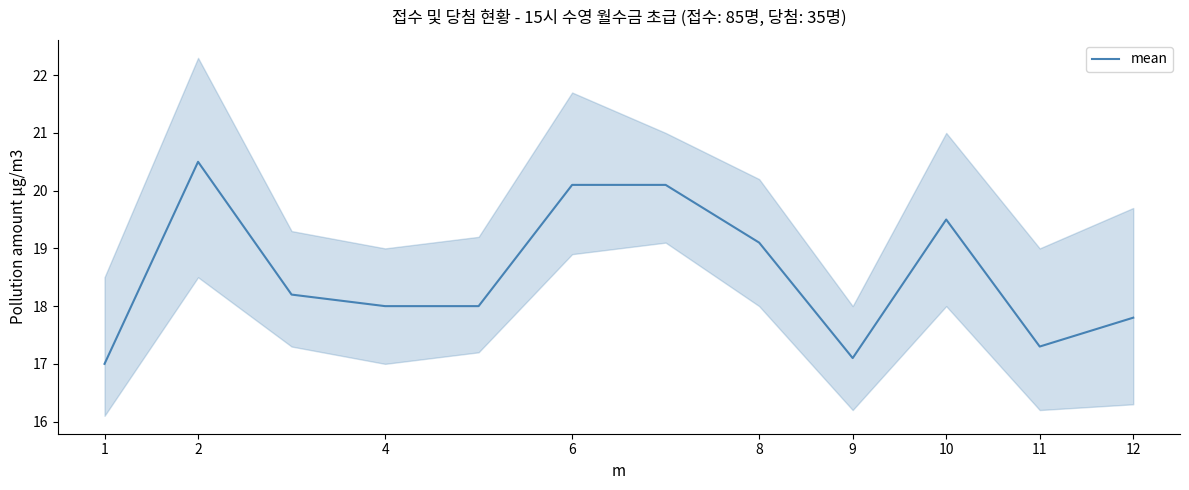

What is the maximum value for mean?

20.5